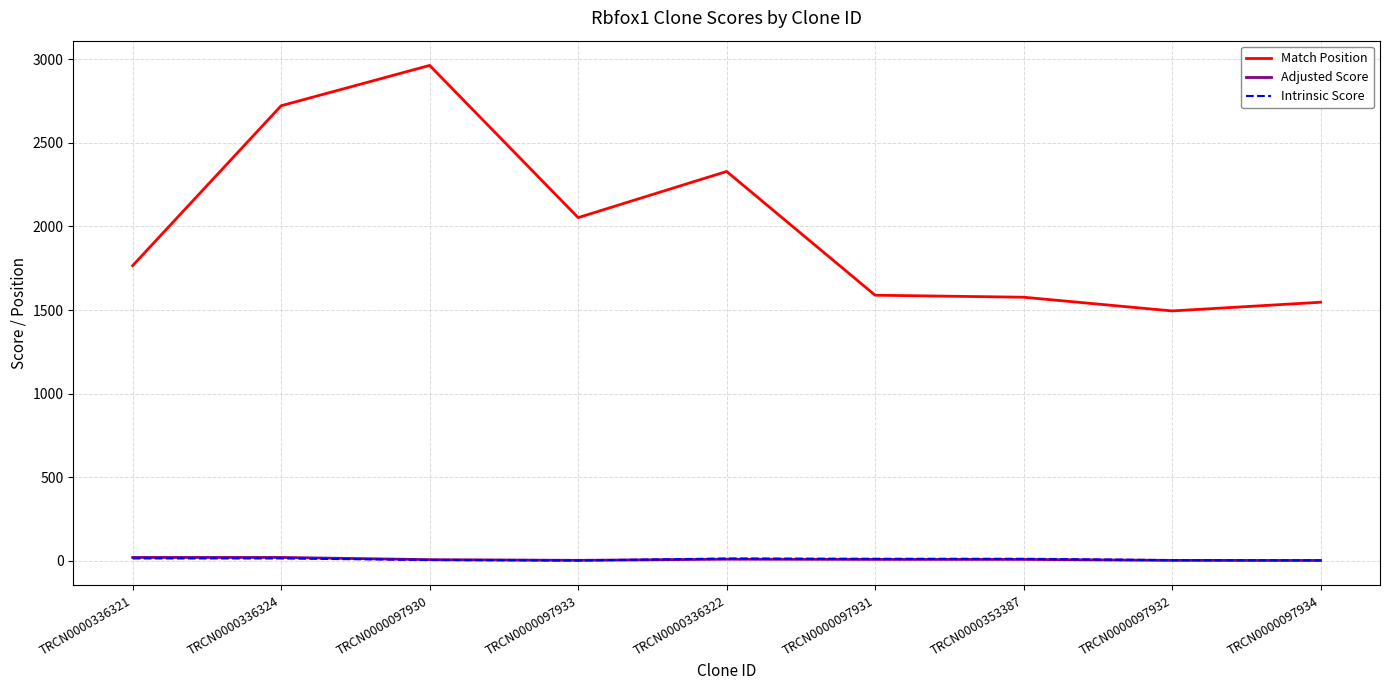

Where is Match Position nearest to the value 2229?

TRCN0000336322